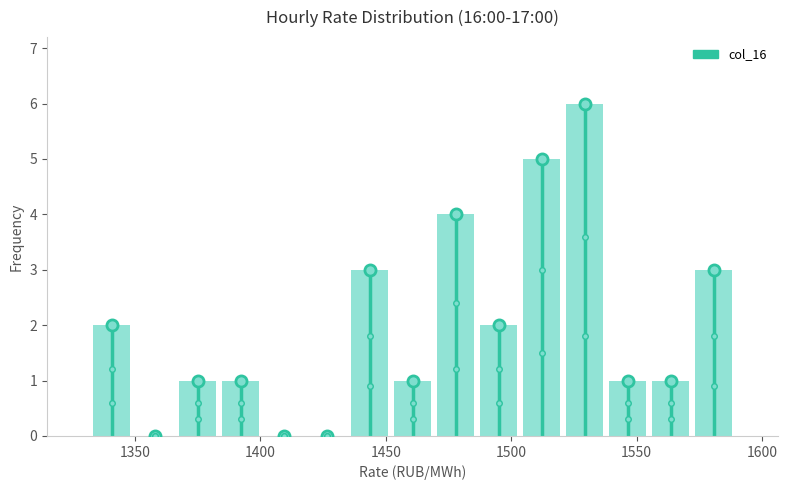

Around what value on the x-axis is the tallest bar? Give the approximate position of its centre, as read against the axis.

1530